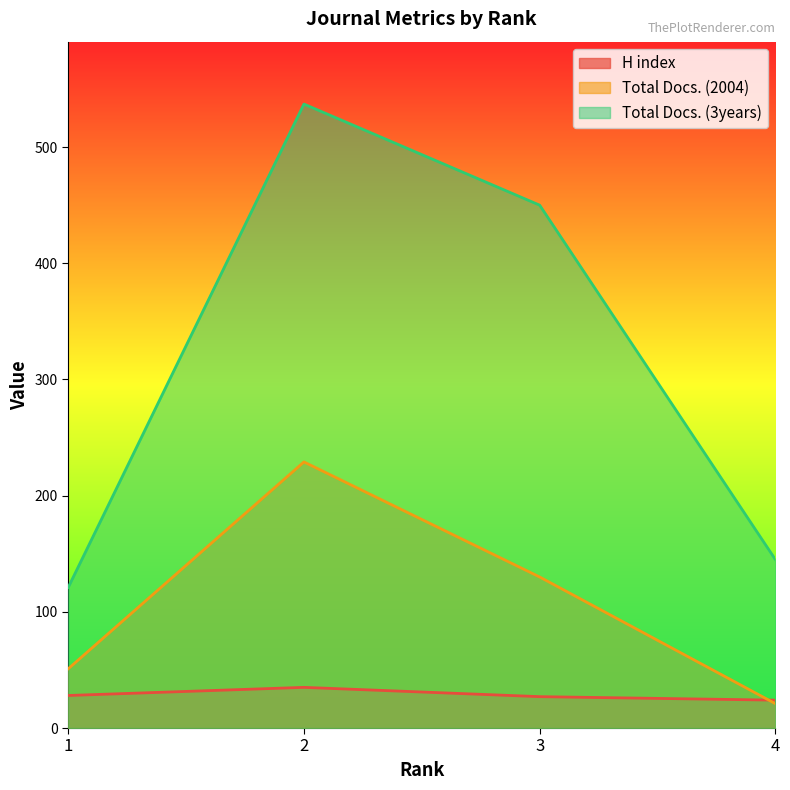

What is the difference between the highest and lowest values at 2?

502